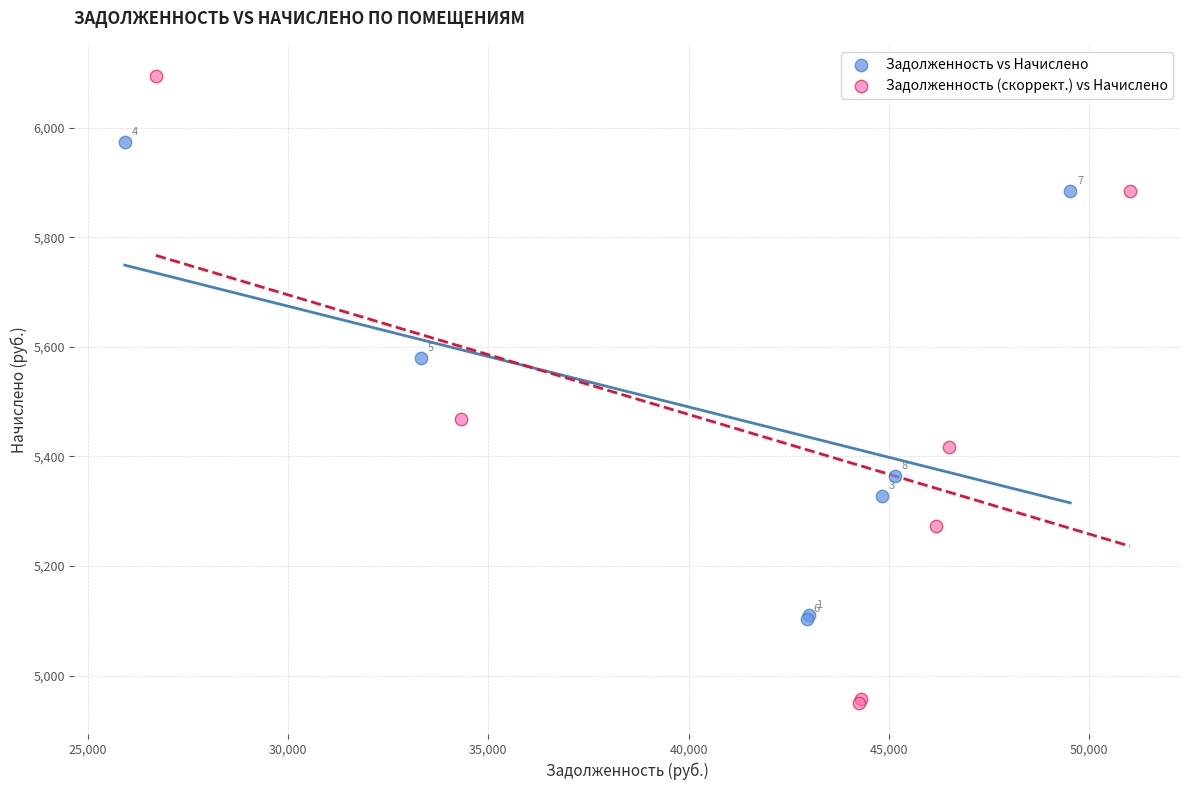

Which series has the widest spread of Y values?

Задолженность (скоррект.) vs Начислено